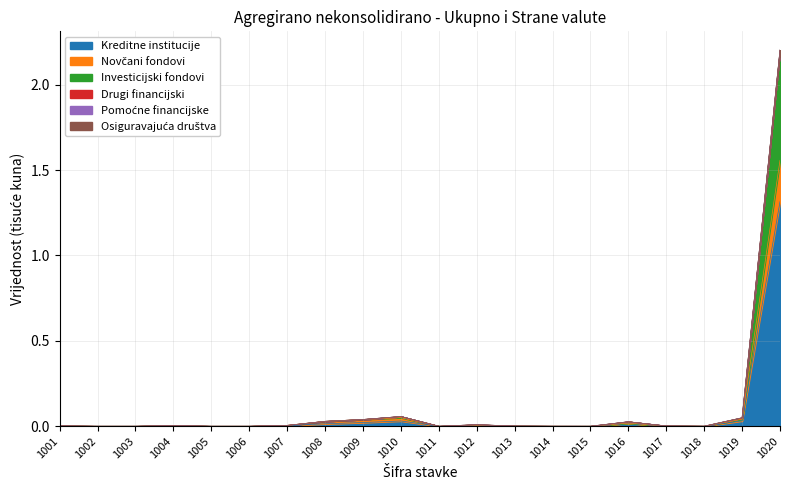

What is the maximum value shown in the chart?

2.2